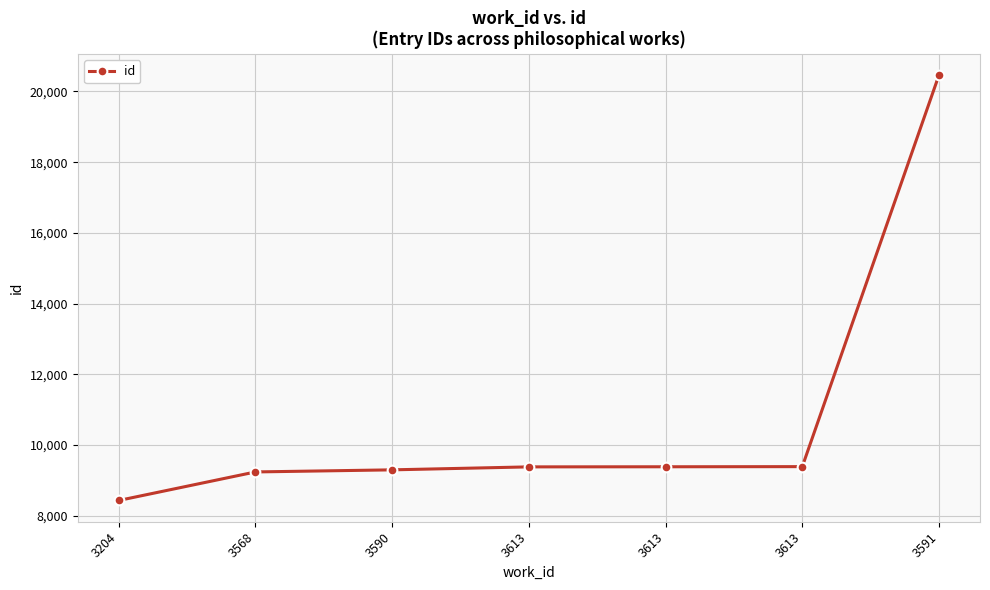

Where does the data first go above 9379?

3613